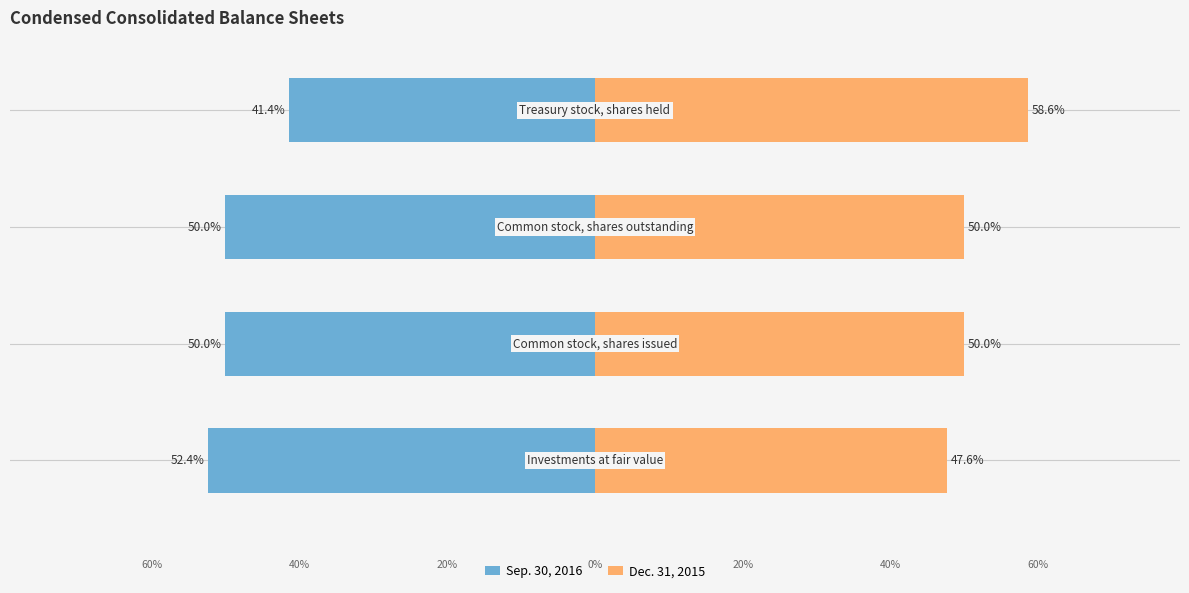

Is it true that Sep. 30, 2016 equals -50.0 at −40?

True